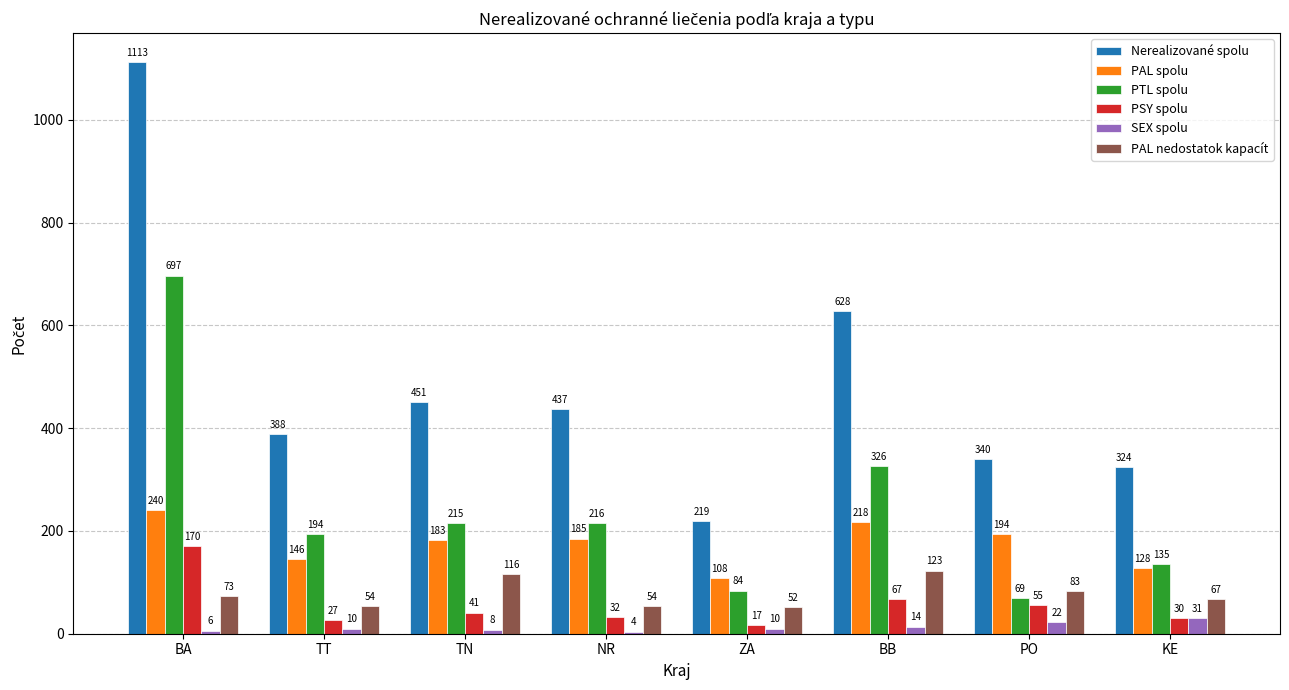

What is the average value of the Nerealizované spolu series?

488